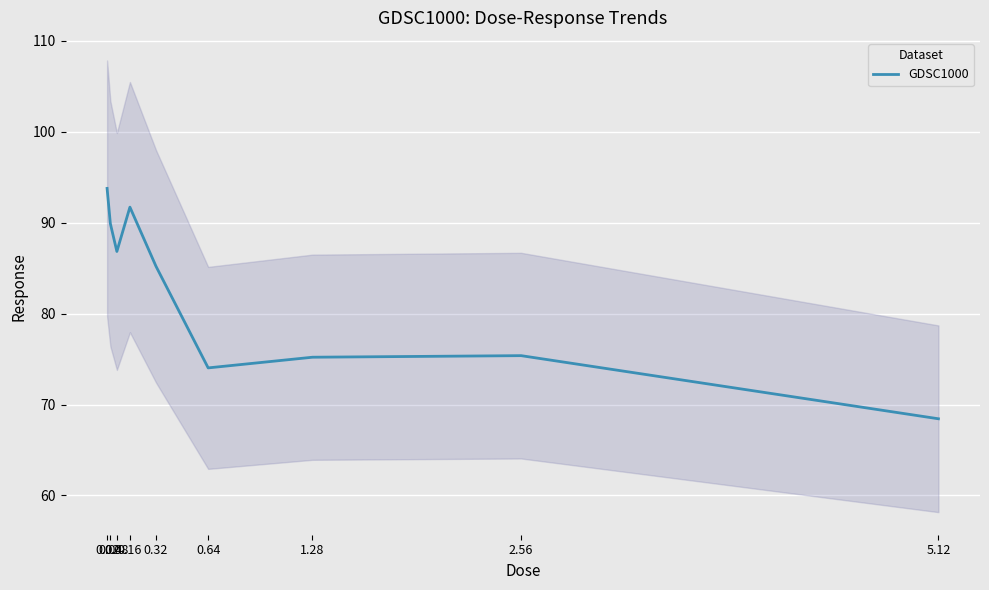

True or false: the data shows 95.7 at 5.12.

False